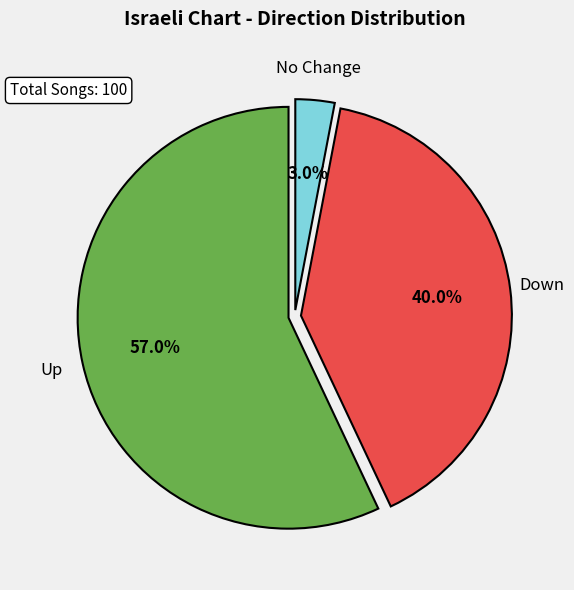

Is there any slice that represents more than half of the pie?

Yes